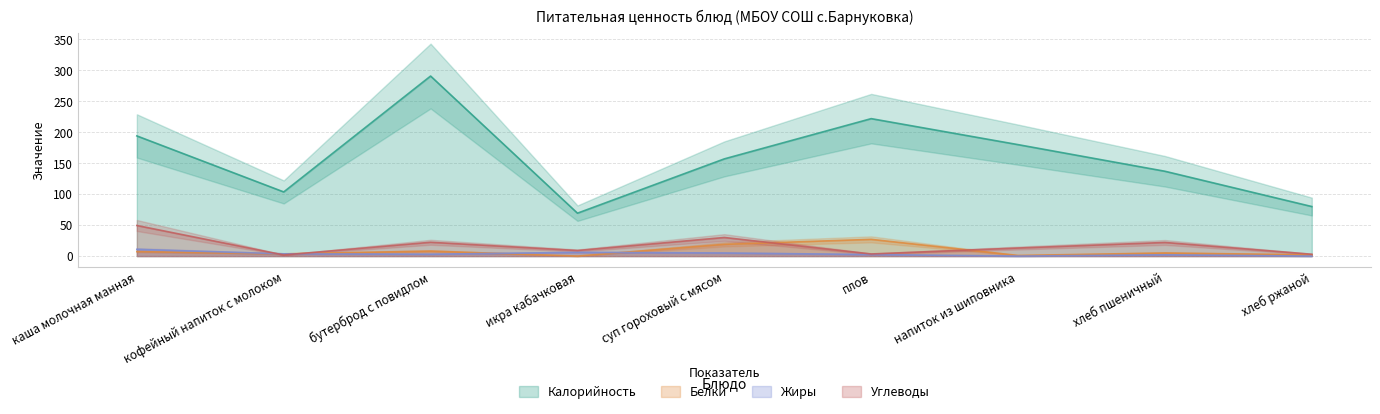

True or false: Белки has more than 0 points higher than both neighbors.

True